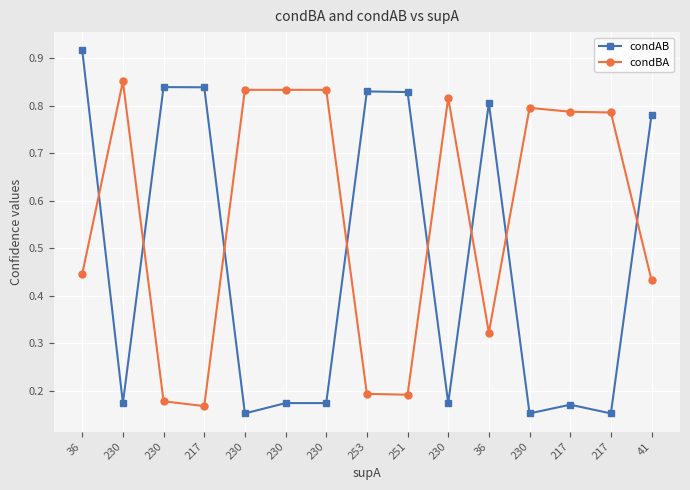

Does the chart display data point markers on the line(s)?

Yes